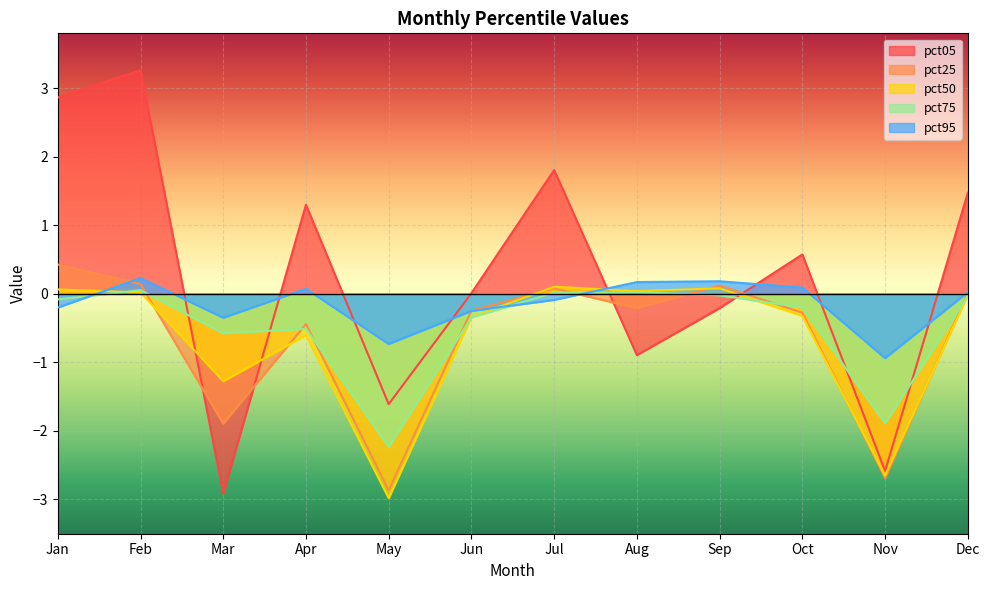

Reading right to left, list all the values displayed in this chart.

pct05: 1.5	-2.6	0.6	-0.2	-0.9	1.8	0.0	-1.6	1.3	-2.9	3.3	2.9
pct25: 0.0	-2.7	-0.3	0.1	-0.2	0.1	-0.2	-2.9	-0.4	-1.9	0.1	0.4
pct50: -0.0	-2.7	-0.3	0.1	0.0	0.1	-0.3	-3.0	-0.6	-1.3	0.0	0.1
pct75: -0.0	-1.9	-0.2	-0.0	0.0	0.0	-0.3	-2.2	-0.5	-0.6	0.1	-0.1
pct95: 0.0	-0.9	0.1	0.2	0.2	-0.1	-0.2	-0.7	0.1	-0.3	0.2	-0.2